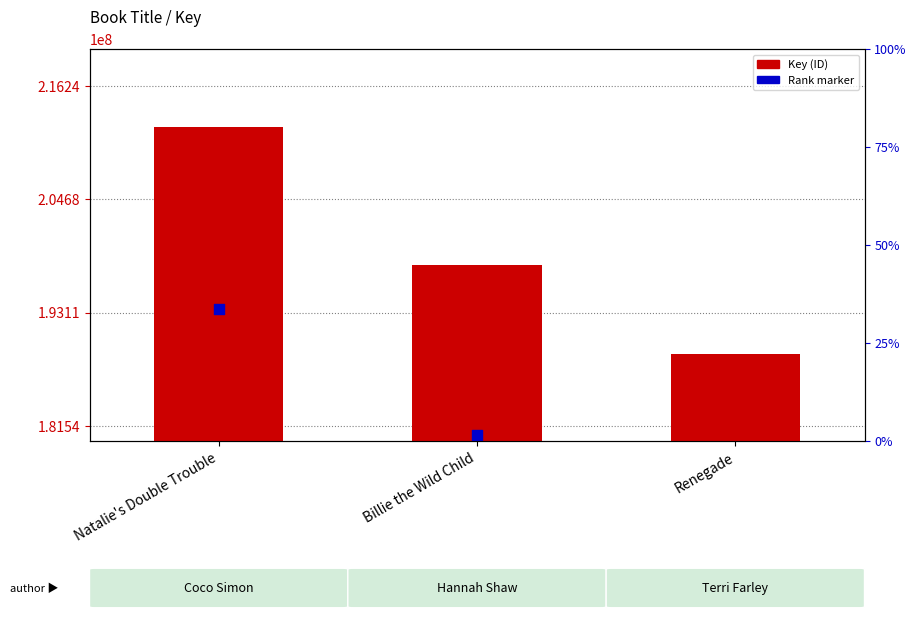

At which category is the sum across all series the highest?

Natalie's Double Trouble